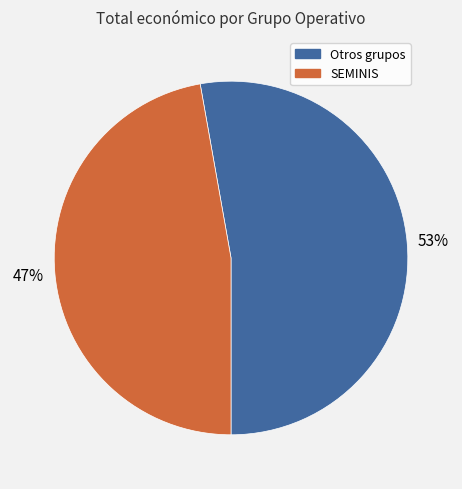

Does any single category account for the majority?

Yes